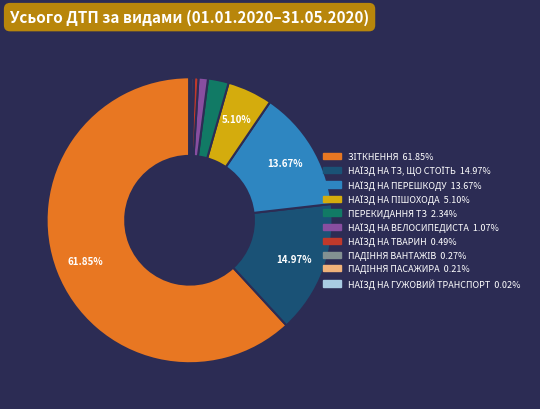

Does any single category account for the majority?

Yes